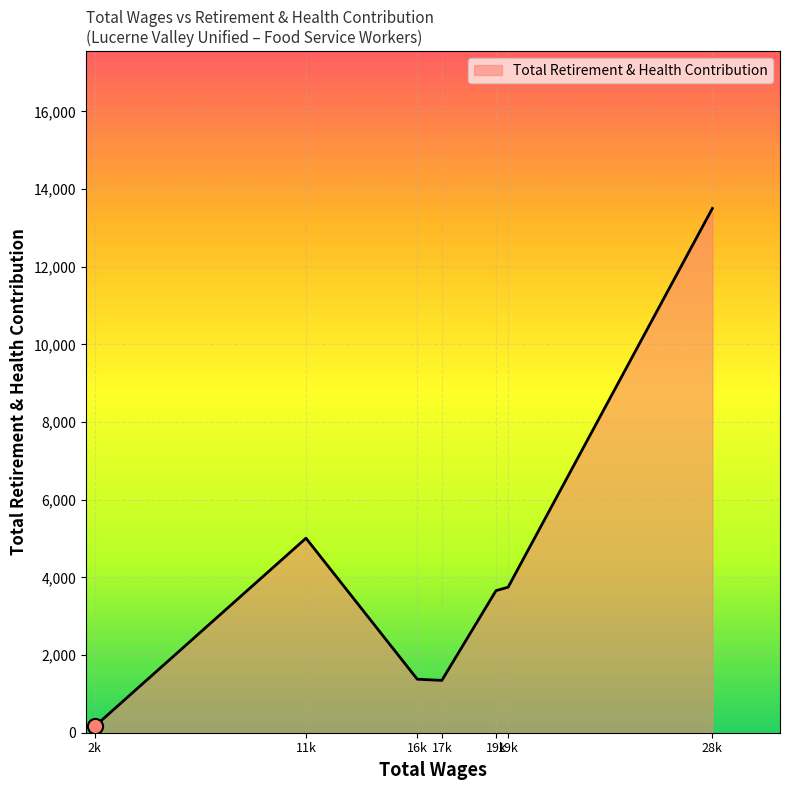

How many lines are shown in the chart?

1